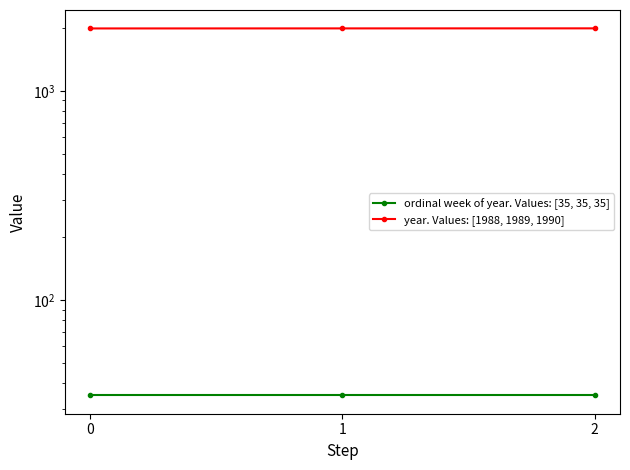

Which category has the highest value in the year. Values: [1988, 1989, 1990] series?

2